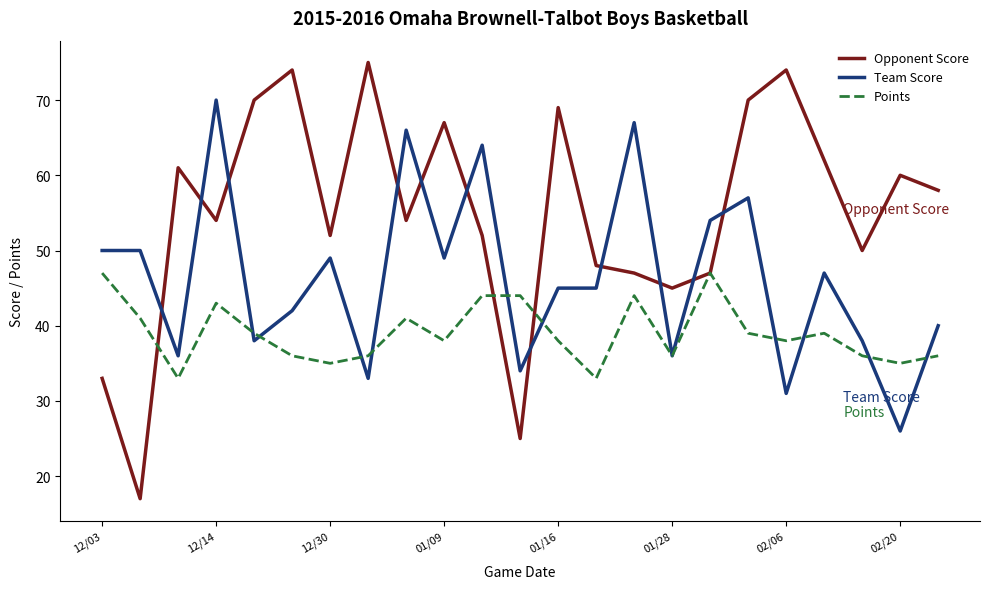

List the series in order of their peak value, lowest first.

Points, Team Score, Opponent Score